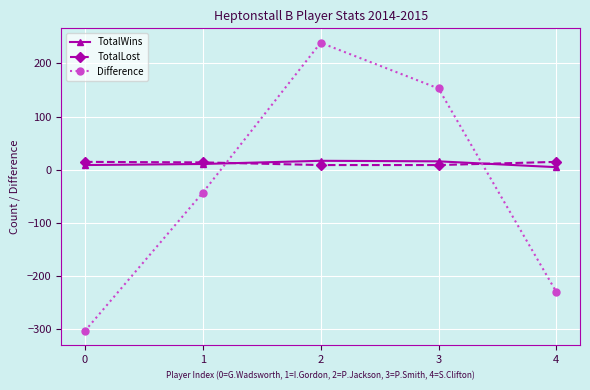

True or false: TotalWins has a value of 9 at 0.

True